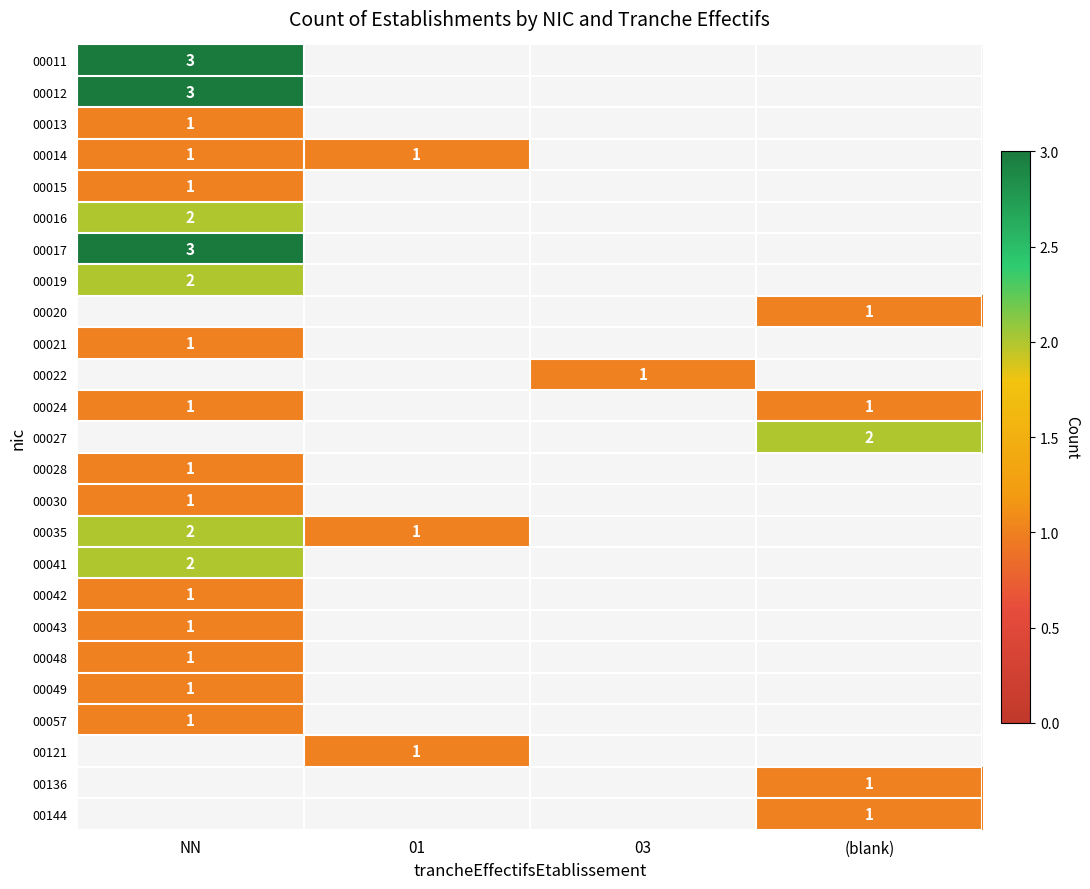

The 00014 series shows 0 at NN. True or false?

False